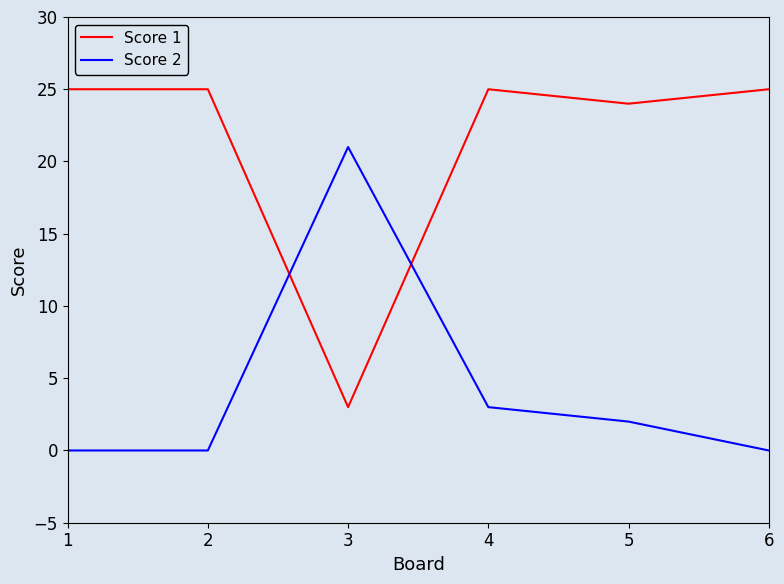

At how many categories does at least one series exceed 22?

5